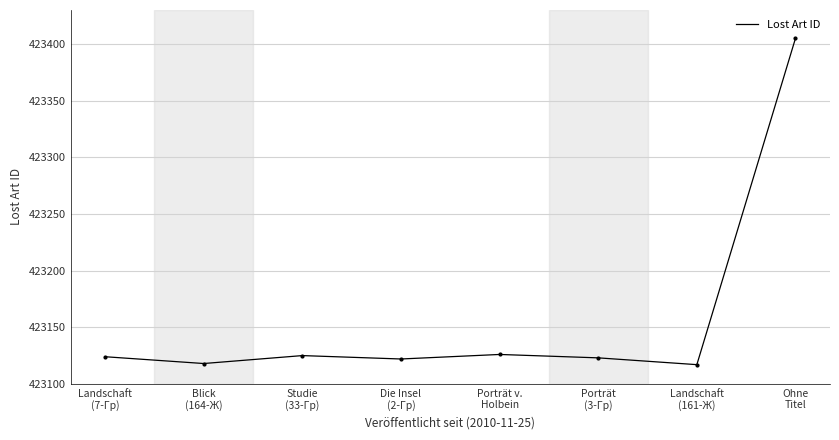

True or false: there are more than 2 points higher than both neighbors.

False